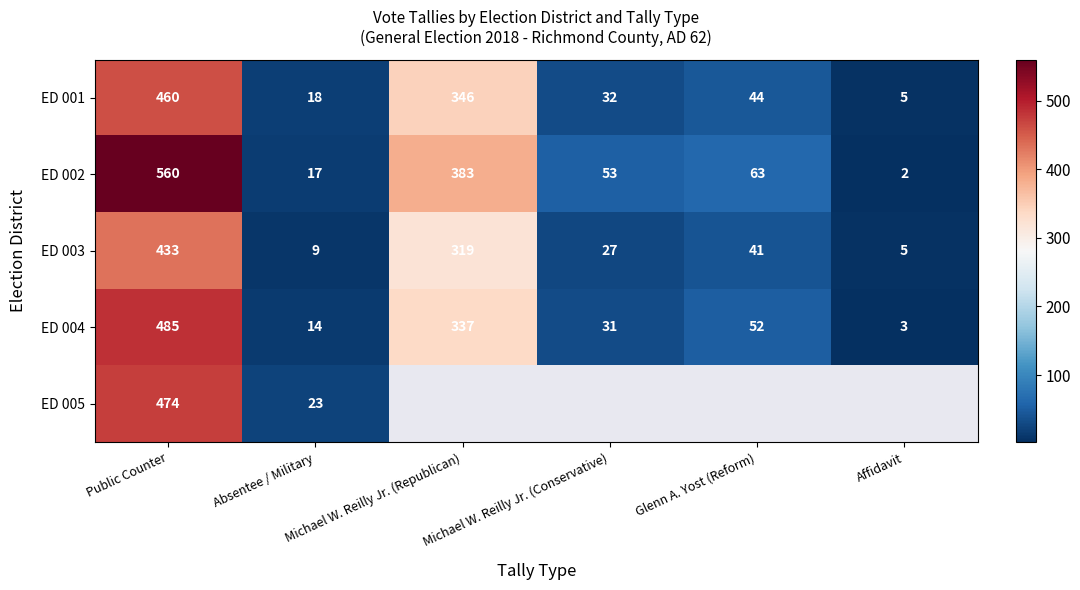

What is the lowest value of the ED 001 series?

5